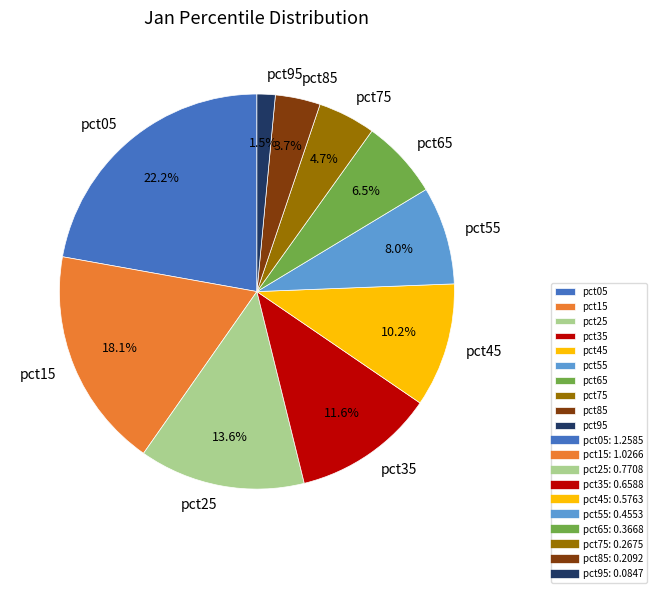

What percentage is the pct35 slice, to the nearest percent?

12%